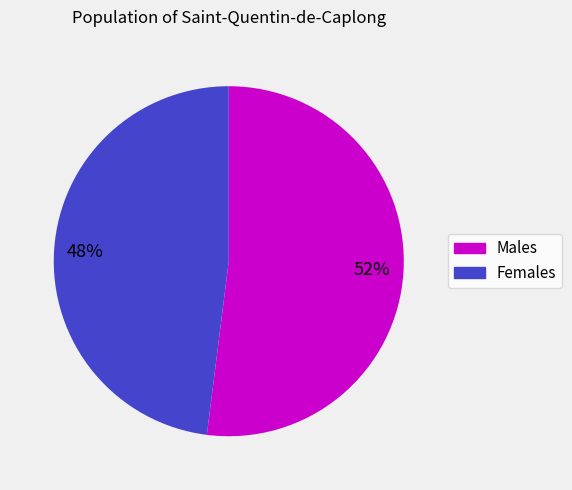

Count the number of slices in the pie.

2